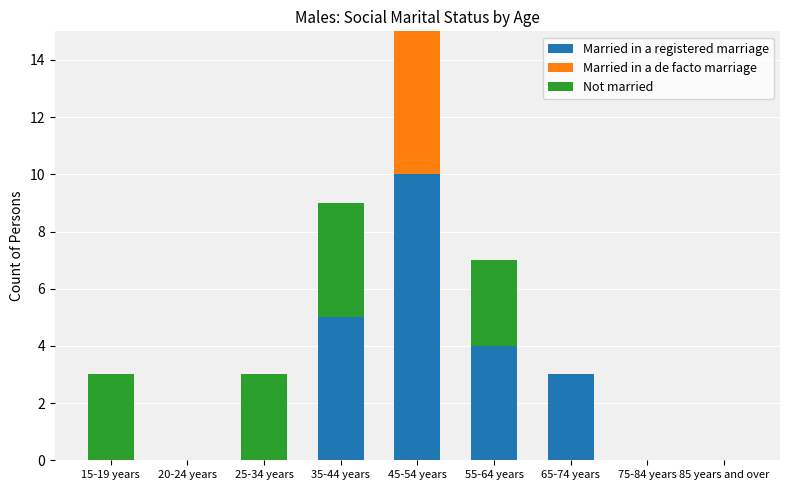

Is it true that Married in a registered marriage equals -4 at 75-84 years?

False